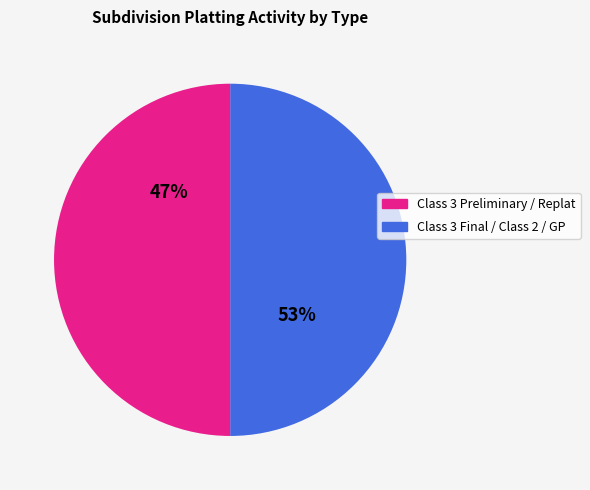

Is it true that Other Class 2 is 24% of the pie?

False